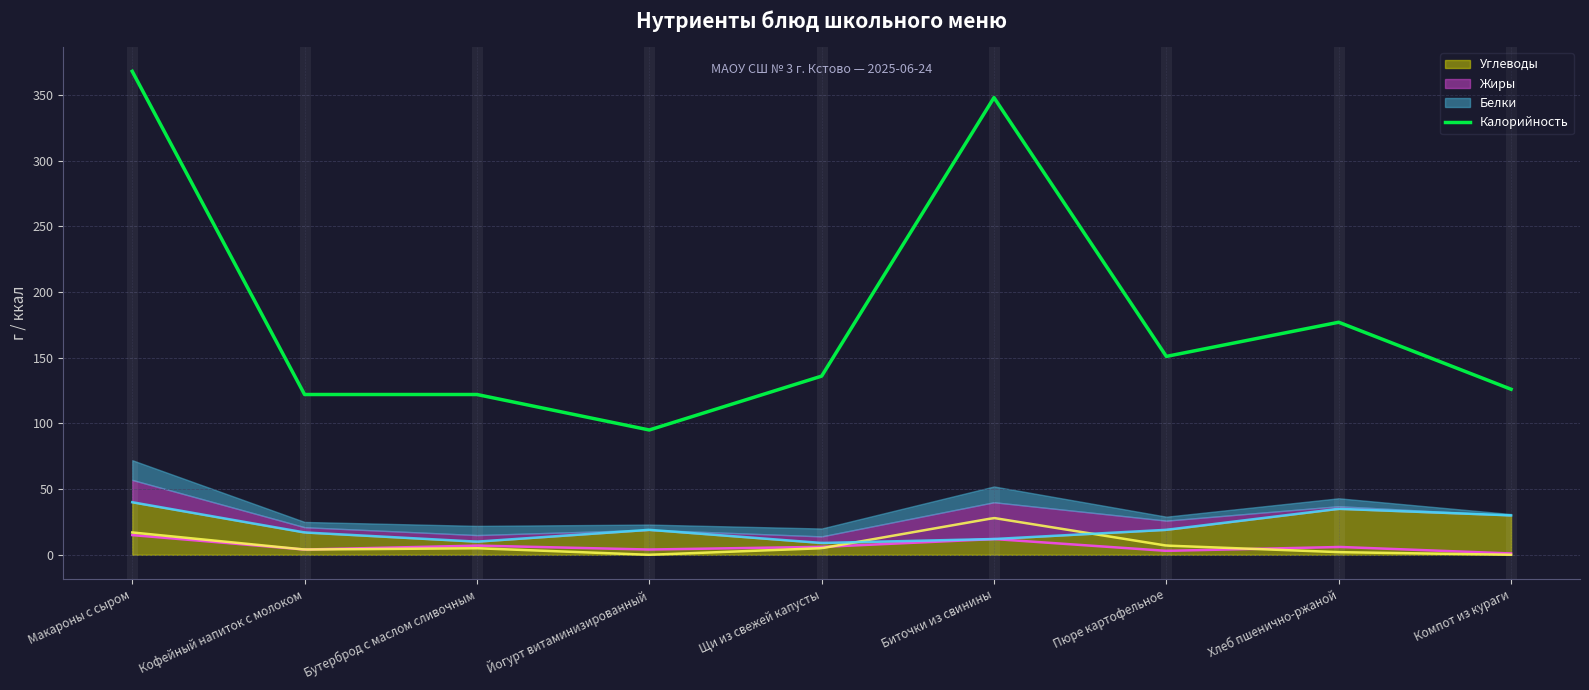

Where is the data nearest to the value 231?

Хлеб пшенично-ржаной